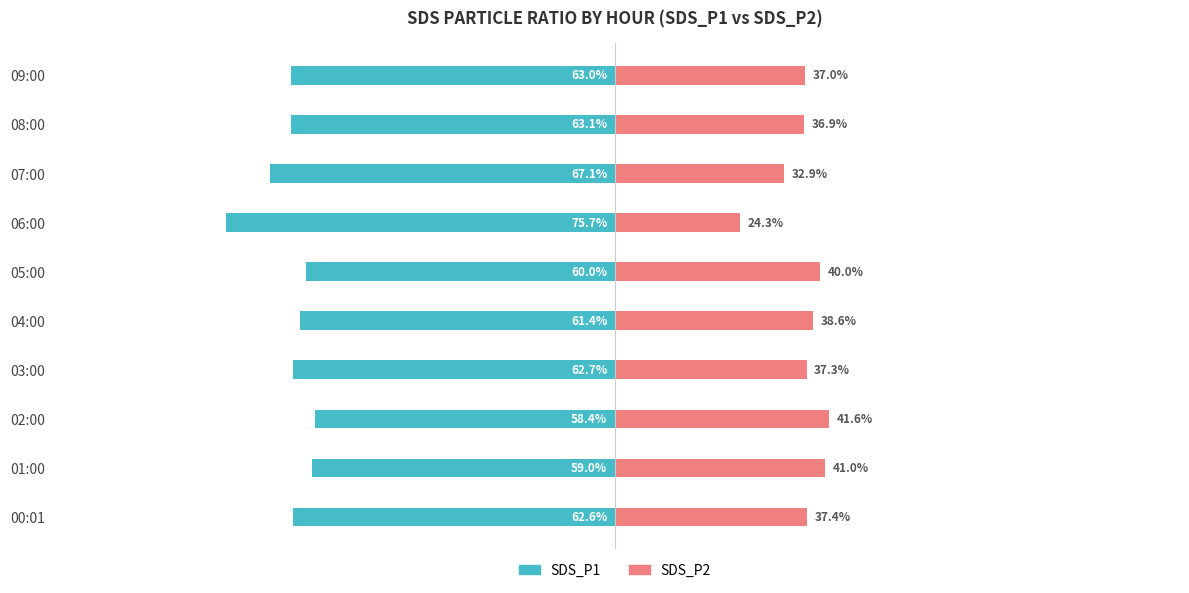

What is the difference between the maximum and minimum values in the SDS_P1 series?

17.3